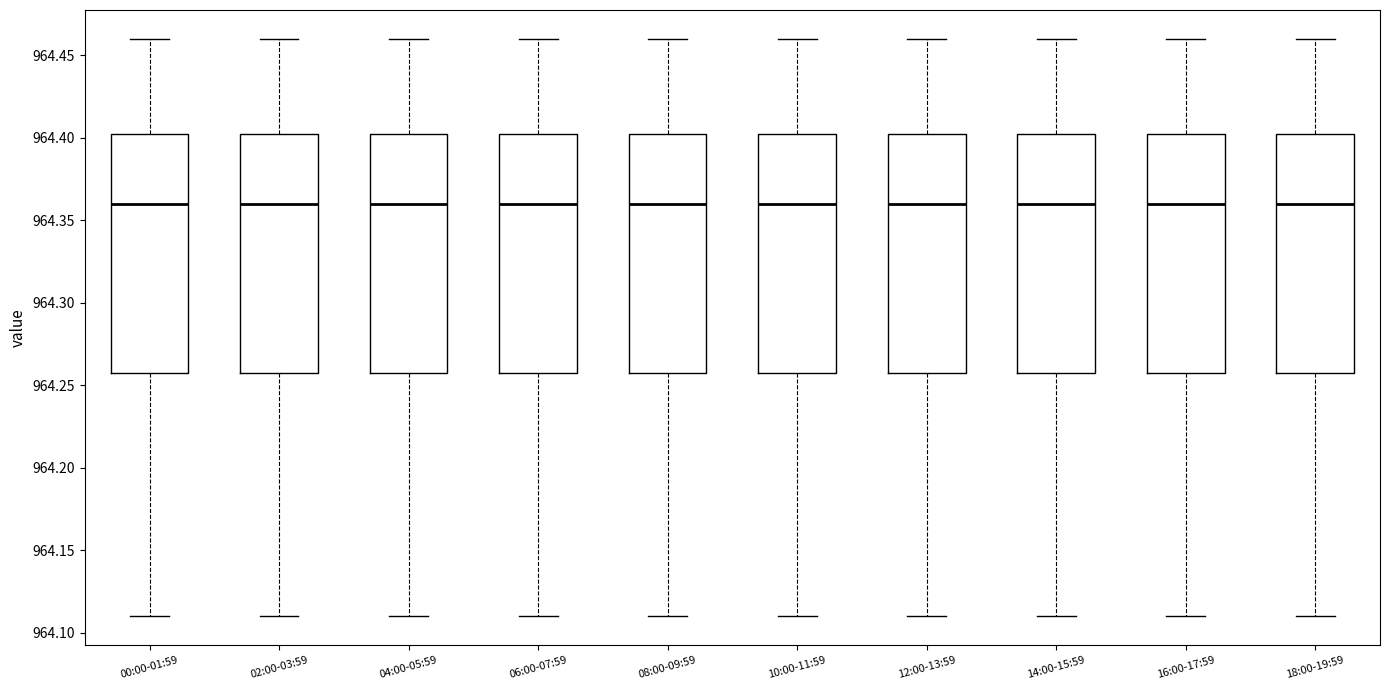

Reading left to right, read every box against the y-axis: the position of its median line, the range the box covers, and the ends of its whiskers. The values are not printed on the chart, so give them approximately, as read against the axis.

00:00-01:59: median 964.360, box 964.260 to 964.405, whiskers 964.110 to 964.460
02:00-03:59: median 964.360, box 964.260 to 964.405, whiskers 964.110 to 964.460
04:00-05:59: median 964.360, box 964.260 to 964.405, whiskers 964.110 to 964.460
06:00-07:59: median 964.360, box 964.260 to 964.405, whiskers 964.110 to 964.460
08:00-09:59: median 964.360, box 964.260 to 964.405, whiskers 964.110 to 964.460
10:00-11:59: median 964.360, box 964.260 to 964.405, whiskers 964.110 to 964.460
12:00-13:59: median 964.360, box 964.260 to 964.405, whiskers 964.110 to 964.460
14:00-15:59: median 964.360, box 964.260 to 964.405, whiskers 964.110 to 964.460
16:00-17:59: median 964.360, box 964.260 to 964.405, whiskers 964.110 to 964.460
18:00-19:59: median 964.360, box 964.260 to 964.405, whiskers 964.110 to 964.460